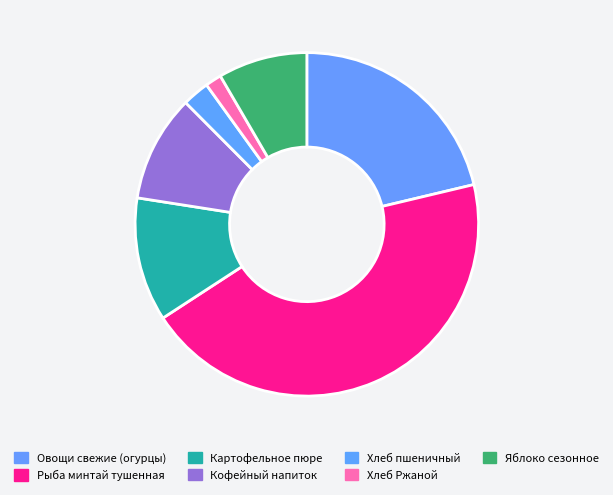

What is the largest slice in the pie chart?

Рыба минтай тушенная